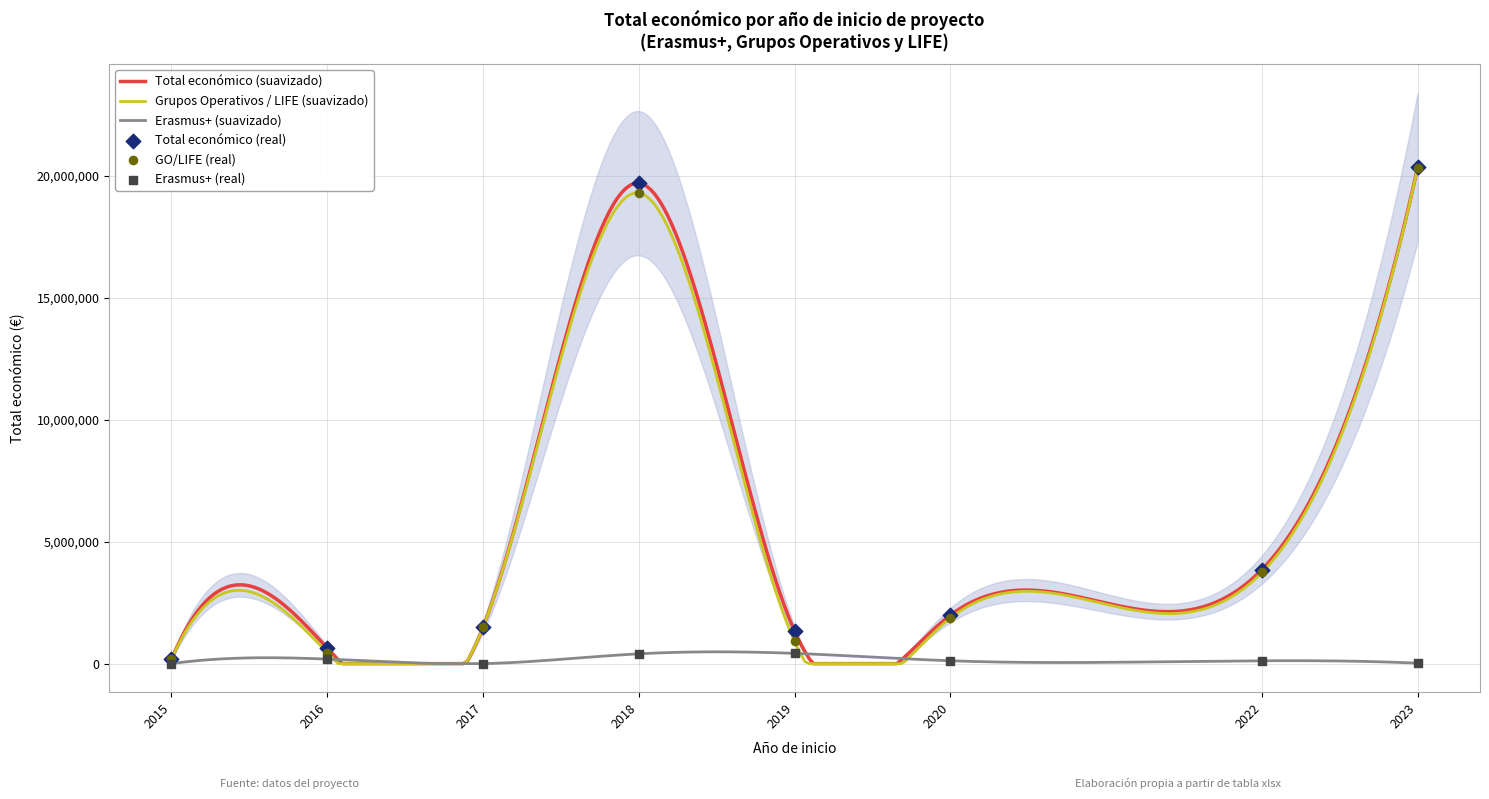

At which category is the sum across all series the highest?

2023